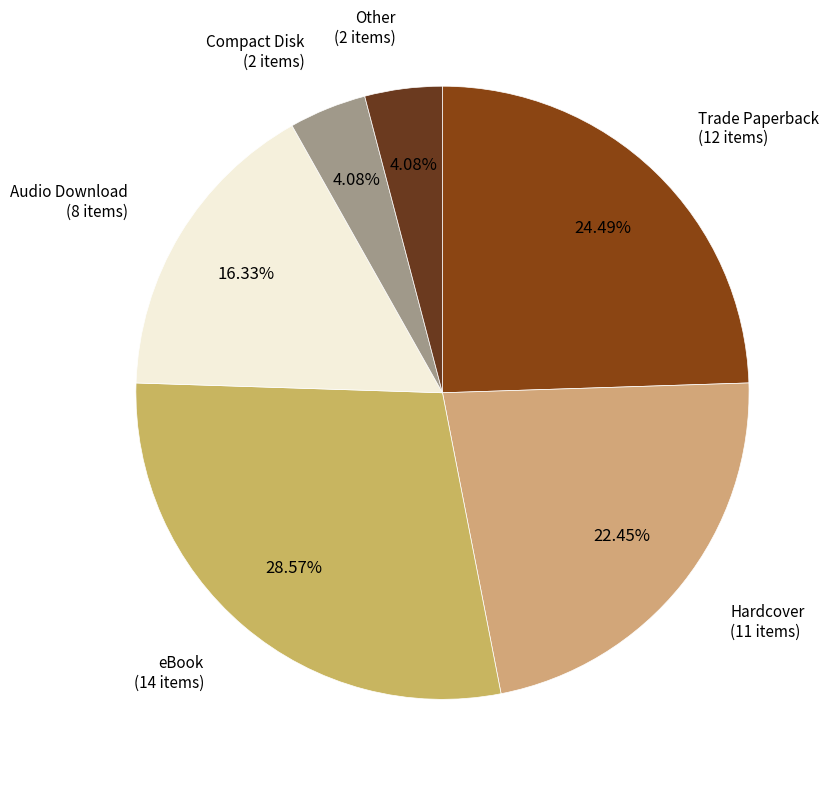

Which category has the smallest portion of the pie?

Compact Disk